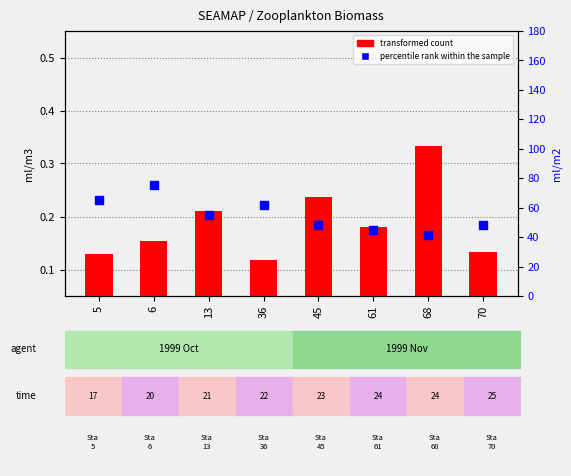

At which category is the sum across all series the highest?

6